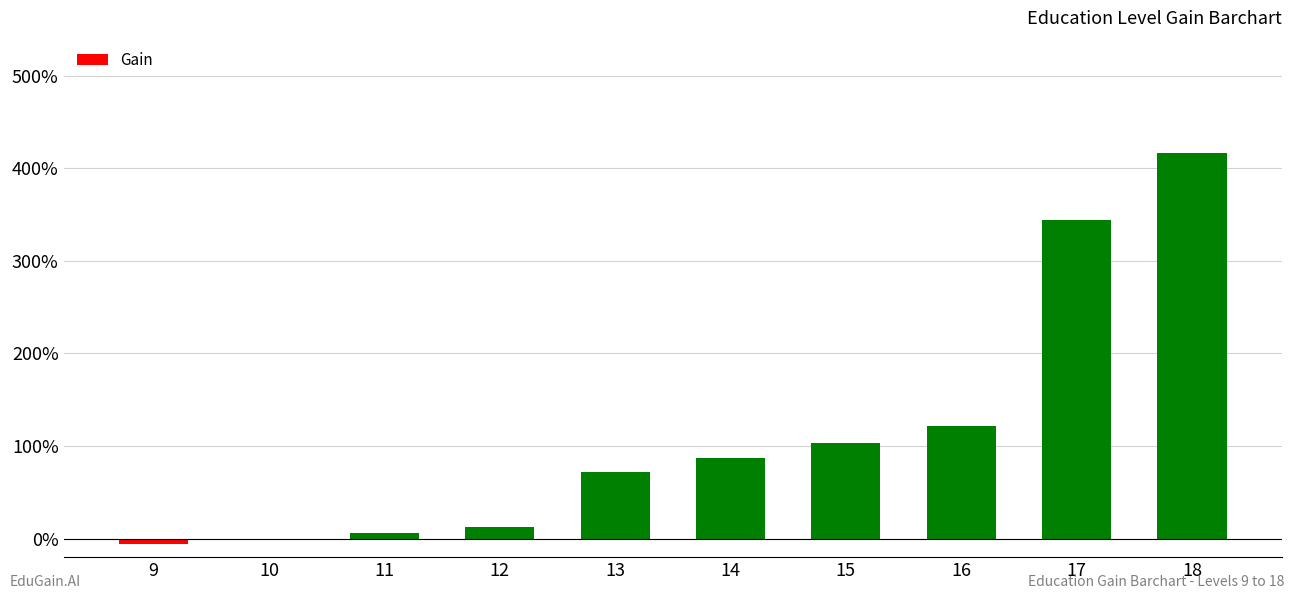

Which has a higher value, 15 or 18?

18